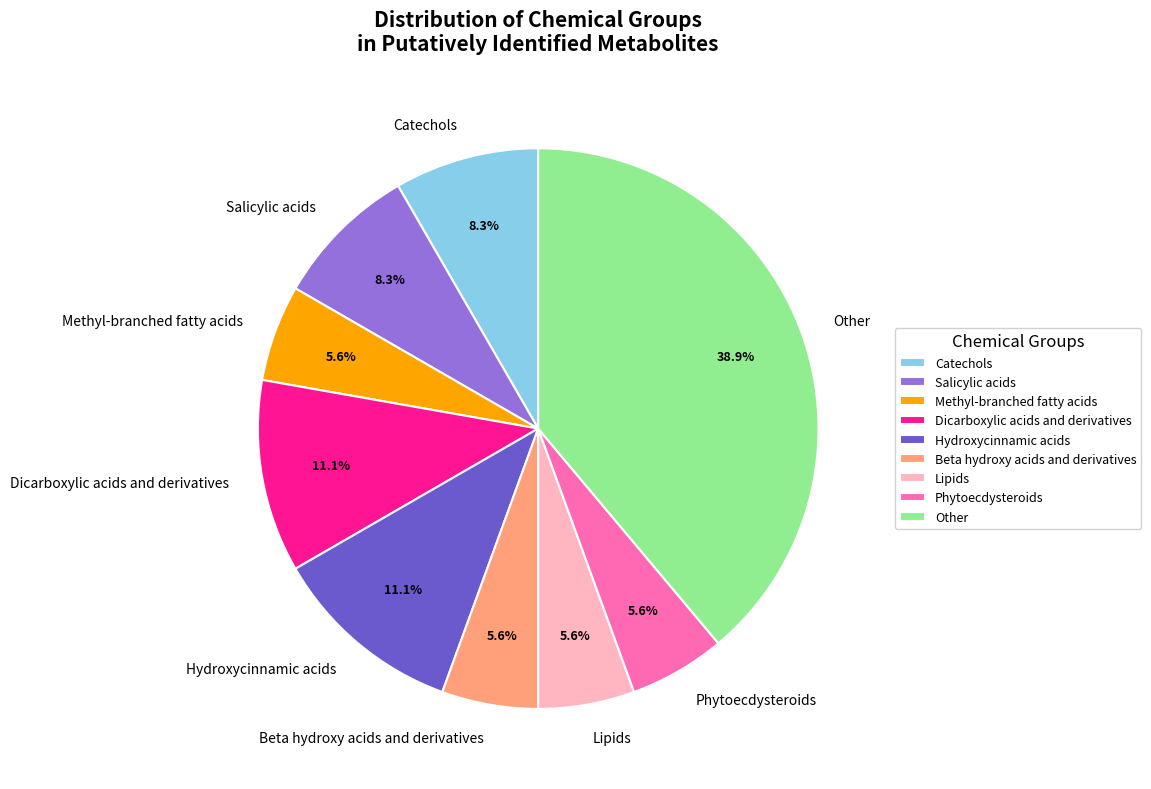

Between Catechols and Methyl-branched fatty acids, which is larger?

Catechols